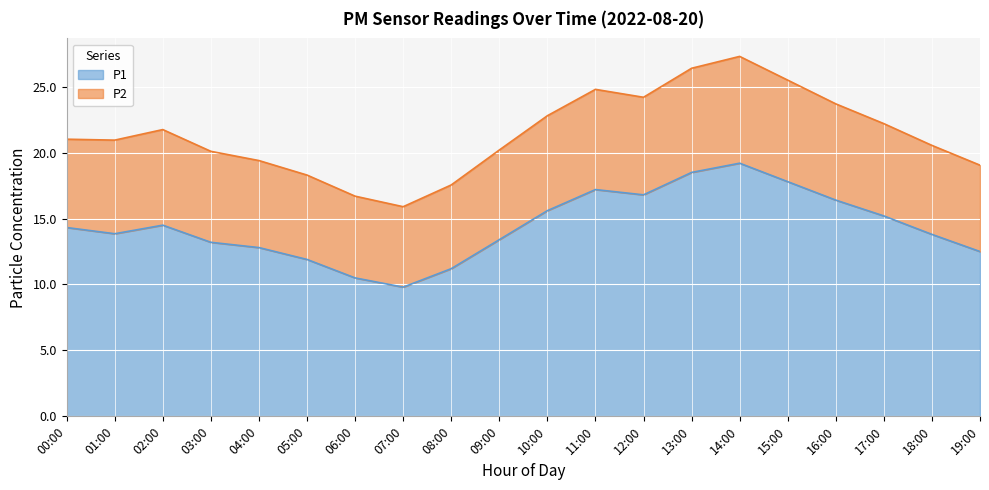

What is the value of the P1 point at the 5th from the left?

12.8